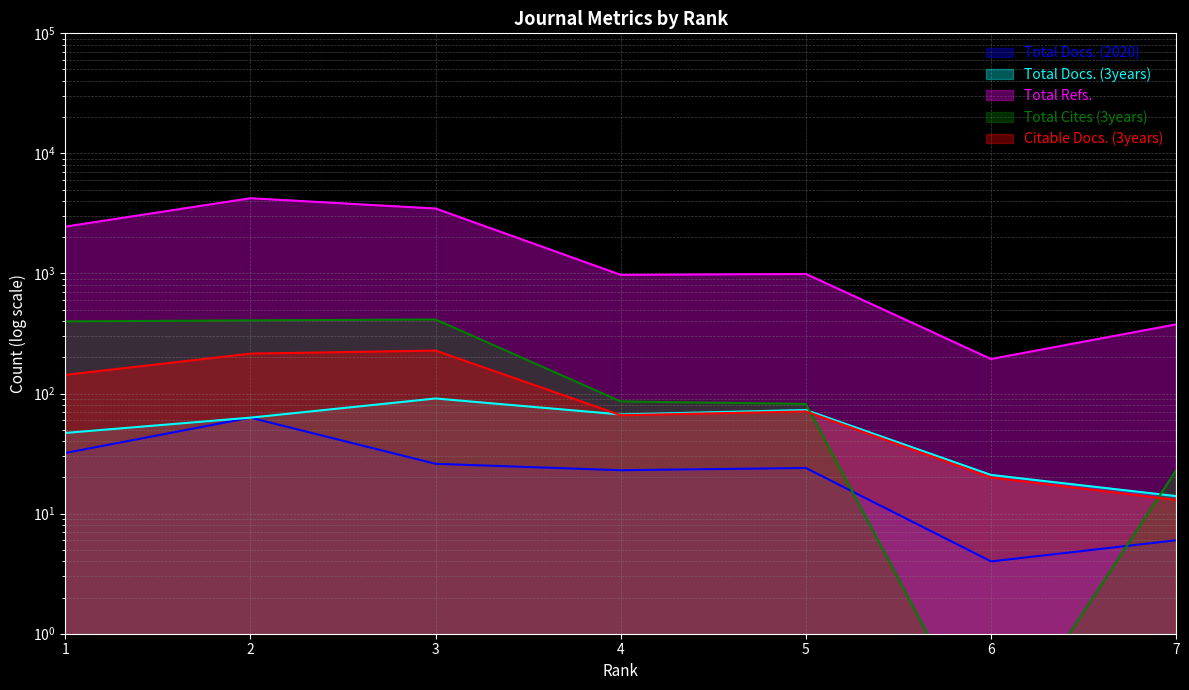

How many interior local peaks does the Total Docs. (3years) series have?

2